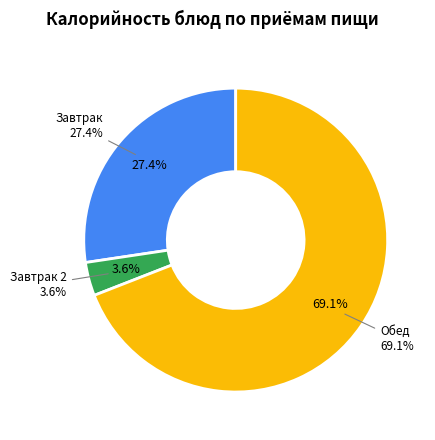

Does Хлеб пшеничный (завтрак) represent more than half of the total?

No